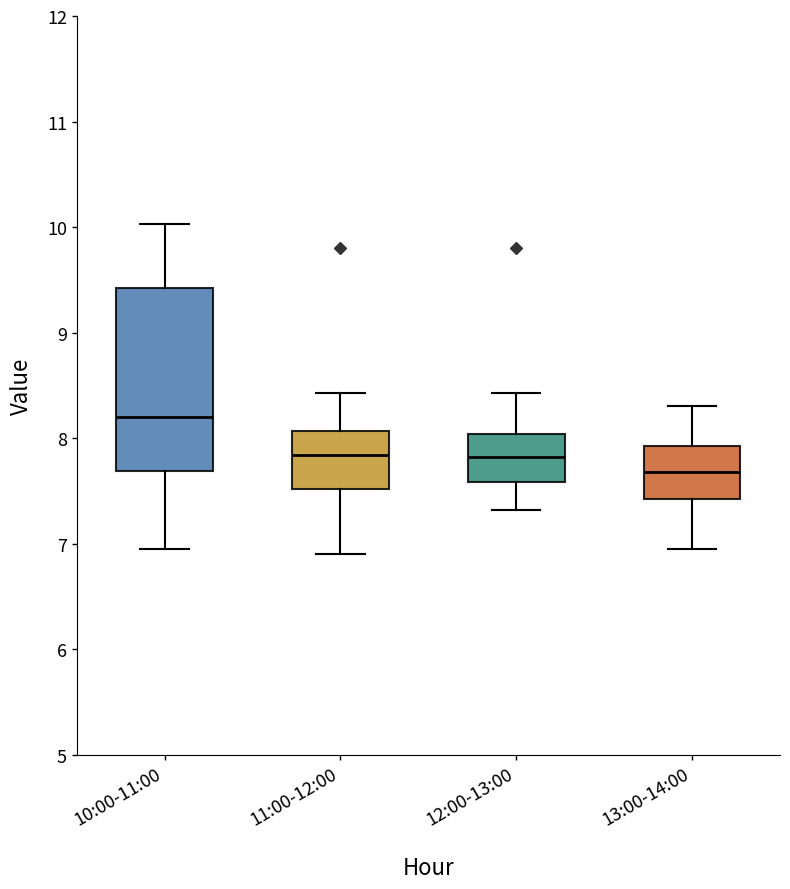

Which box has the highest median line?

10:00-11:00